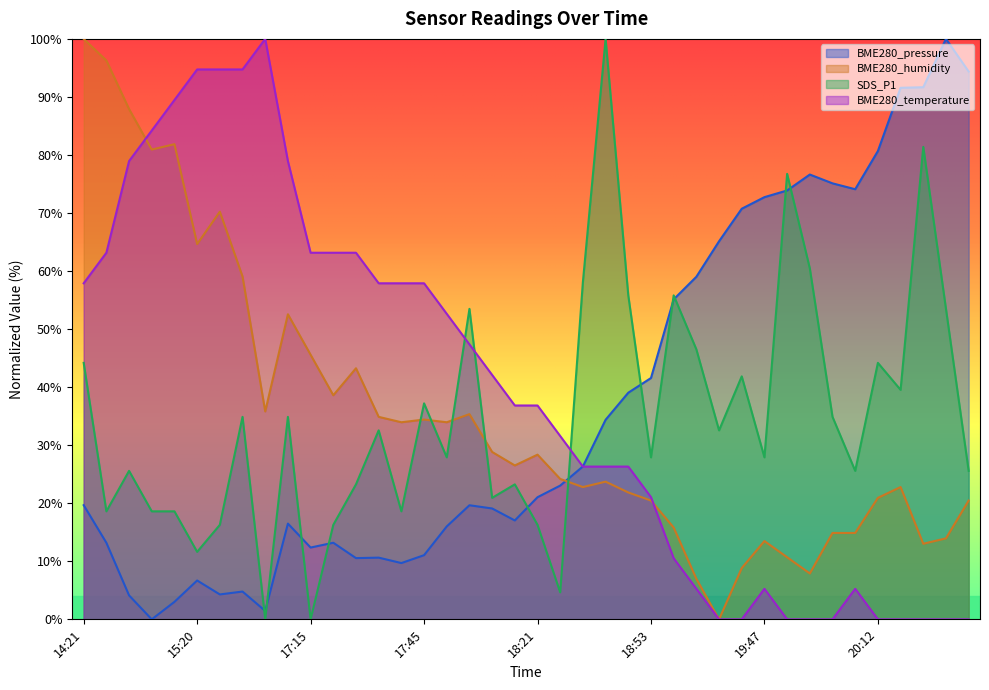

Reading left to right, list all the values displayed in this chart.

BME280_pressure: 14:21=19.7	14:30=13.2	14:47=4.1	15:05=0.0	15:11=3.0	15:20=6.7	15:26=4.3	15:31=4.8	15:47=1.5	16:48=16.5	17:15=12.4	17:24=13.2	17:27=10.5	17:33=10.6	17:39=9.7	17:45=11.1	17:51=16.0	18:00=19.7	18:03=19.1	18:09=17.0	18:21=21.0	18:24=23.0	18:30=26.3	18:42=34.4	18:47=39.0	18:53=41.6	19:12=55.1	19:19=59.0	19:31=65.1	19:41=70.7	19:47=72.7	19:54=73.9	19:57=76.6	20:00=75.1	20:06=74.1	20:12=80.7	20:17=91.6	20:23=91.7	20:32=100.0	20:35=94.4
SDS_P1: 14:21=44.2	14:30=18.6	14:47=25.6	15:05=18.6	15:11=18.6	15:20=11.6	15:26=16.3	15:31=34.9	15:47=0.0	16:48=34.9	17:15=0.0	17:24=16.3	17:27=23.3	17:33=32.6	17:39=18.6	17:45=37.2	17:51=27.9	18:00=53.5	18:03=20.9	18:09=23.3	18:21=16.3	18:24=4.7	18:30=58.1	18:42=100.0	18:47=55.8	18:53=27.9	19:12=55.8	19:19=46.5	19:31=32.6	19:41=41.9	19:47=27.9	19:54=76.7	19:57=60.5	20:00=34.9	20:06=25.6	20:12=44.2	20:17=39.5	20:23=81.4	20:32=53.5	20:35=25.6
BME280_humidity: 14:21=100.0	14:30=96.3	14:47=87.9	15:05=80.9	15:11=81.9	15:20=64.7	15:26=70.2	15:31=59.1	15:47=35.8	16:48=52.6	17:15=45.6	17:24=38.6	17:27=43.3	17:33=34.9	17:39=34.0	17:45=34.4	17:51=34.0	18:00=35.3	18:03=28.8	18:09=26.5	18:21=28.4	18:24=24.2	18:30=22.8	18:42=23.7	18:47=21.9	18:53=20.5	19:12=15.8	19:19=7.0	19:31=0.0	19:41=8.8	19:47=13.5	19:54=10.7	19:57=7.9	20:00=14.9	20:06=14.9	20:12=20.9	20:17=22.8	20:23=13.0	20:32=14.0	20:35=20.5
BME280_temperature: 14:21=57.9	14:30=63.2	14:47=78.9	15:05=84.2	15:11=89.5	15:20=94.7	15:26=94.7	15:31=94.7	15:47=100.0	16:48=78.9	17:15=63.2	17:24=63.2	17:27=63.2	17:33=57.9	17:39=57.9	17:45=57.9	17:51=52.6	18:00=47.4	18:03=42.1	18:09=36.8	18:21=36.8	18:24=31.6	18:30=26.3	18:42=26.3	18:47=26.3	18:53=21.1	19:12=10.5	19:19=5.3	19:31=0.0	19:41=0.0	19:47=5.3	19:54=0.0	19:57=0.0	20:00=0.0	20:06=5.3	20:12=0.0	20:17=0.0	20:23=0.0	20:32=0.0	20:35=0.0